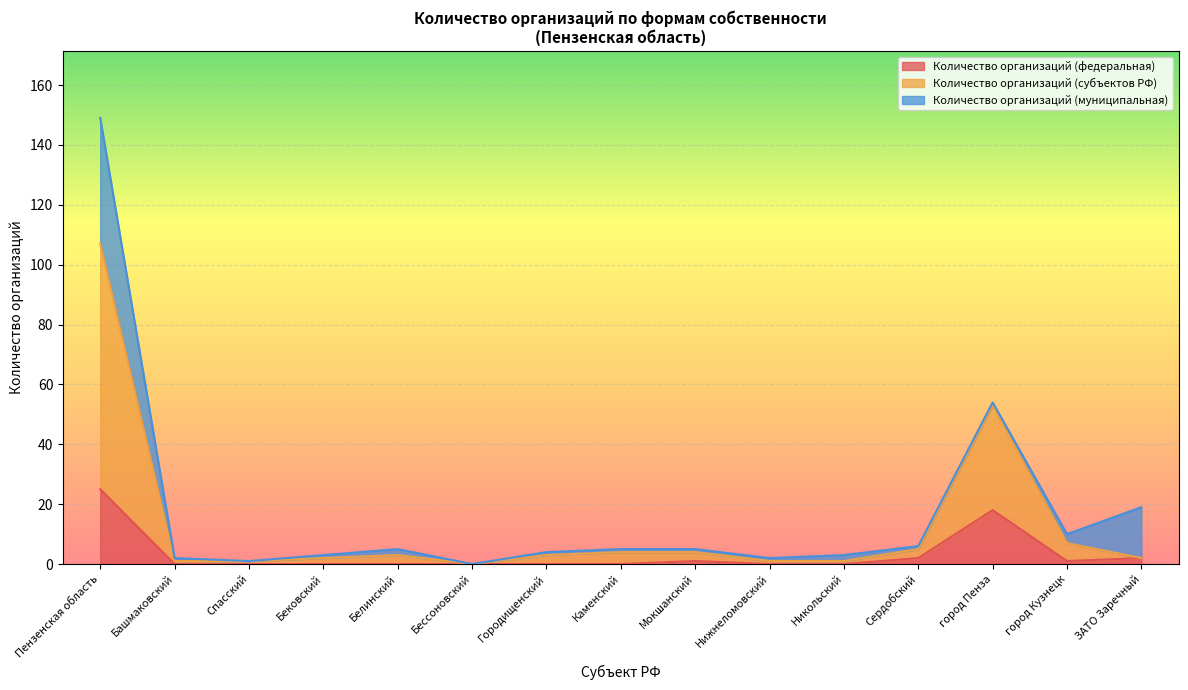

True or false: Количество организаций (субъектов РФ) and Количество организаций (федеральная) intersect in this chart.

False